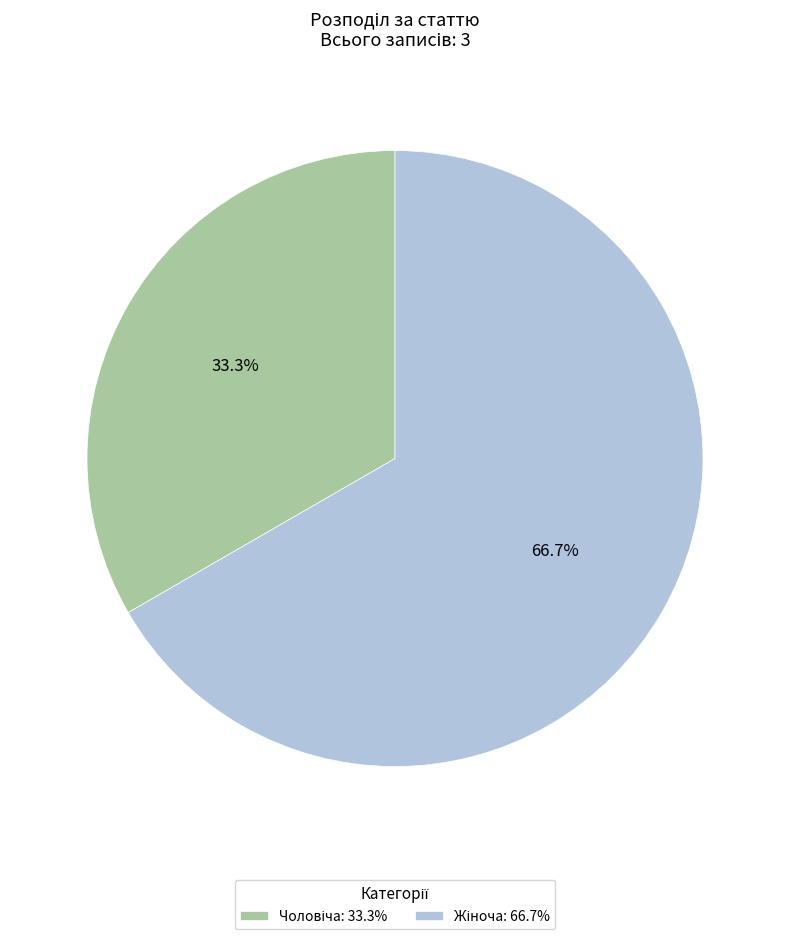

Is there any slice that represents more than half of the pie?

Yes